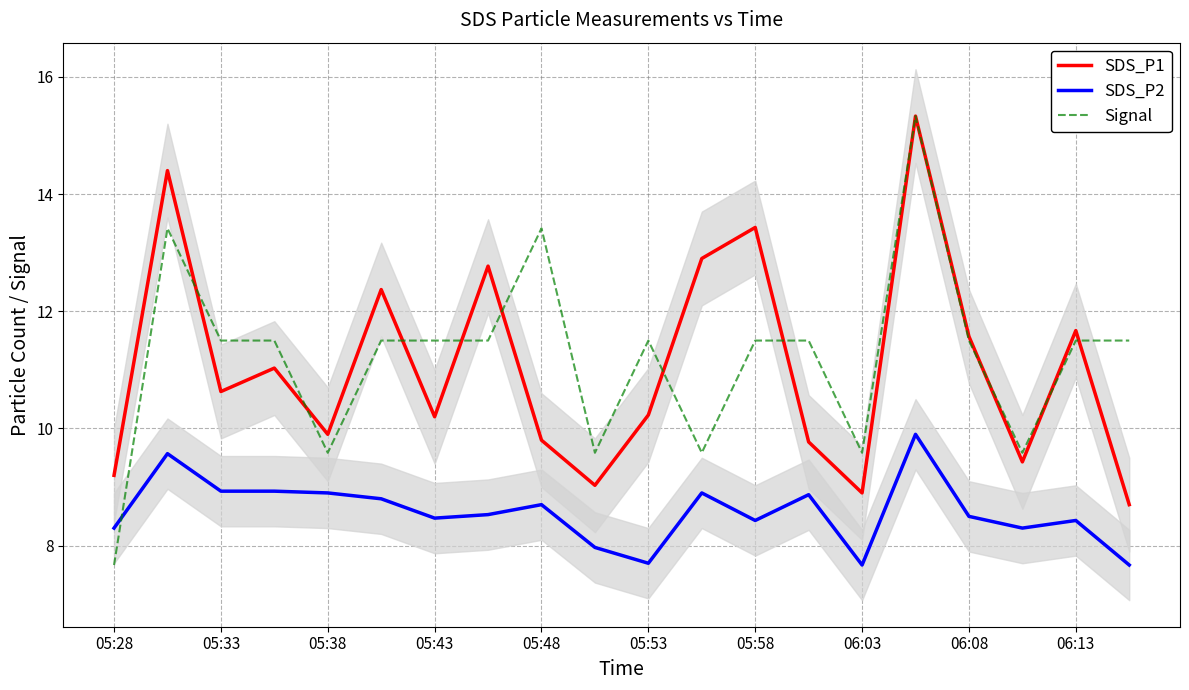

What is the maximum value for SDS_P1?

15.3